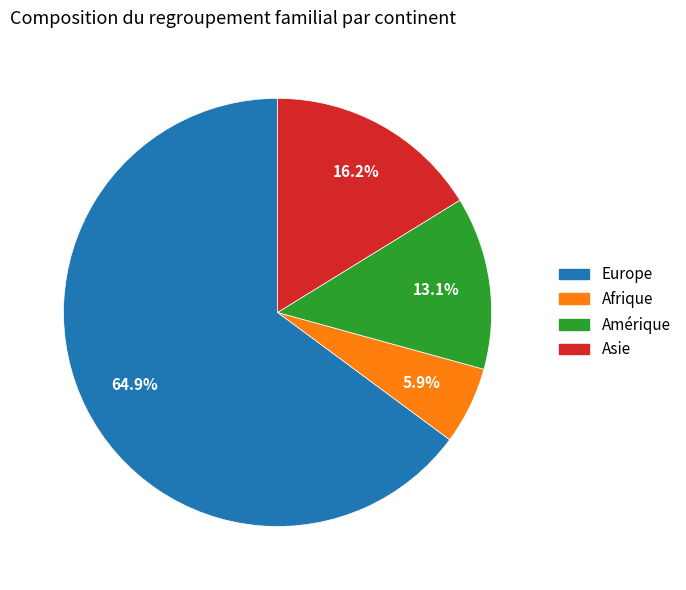

Does any single category account for the majority?

Yes